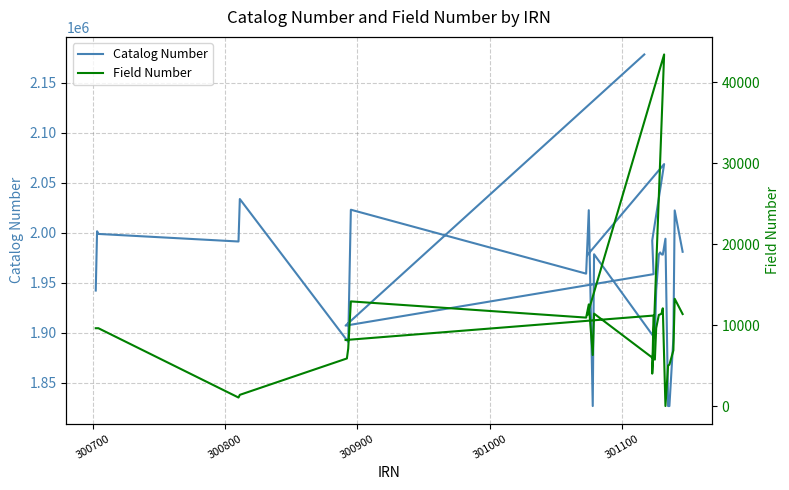

True or false: Catalog Number and Field Number cross at least once.

False